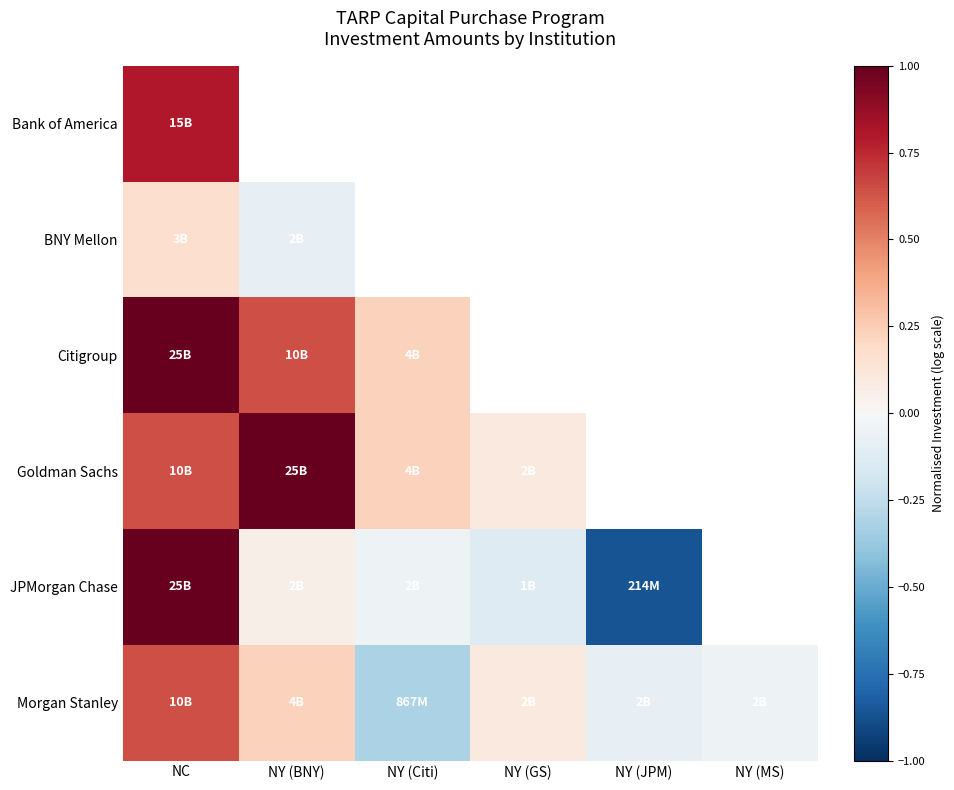

What is the difference between the Morgan Stanley values at NC and NY (MS)?

0.7